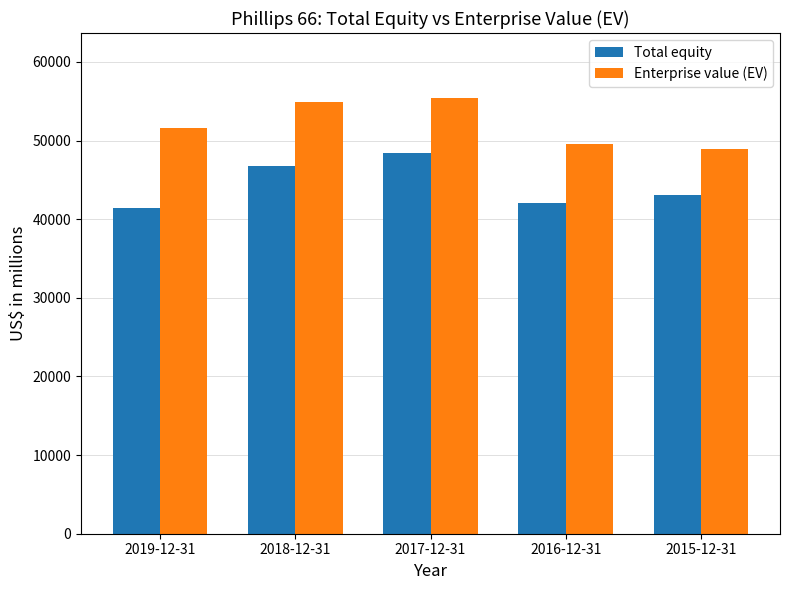

What is the label of the 4th bar from the left?

2016-12-31